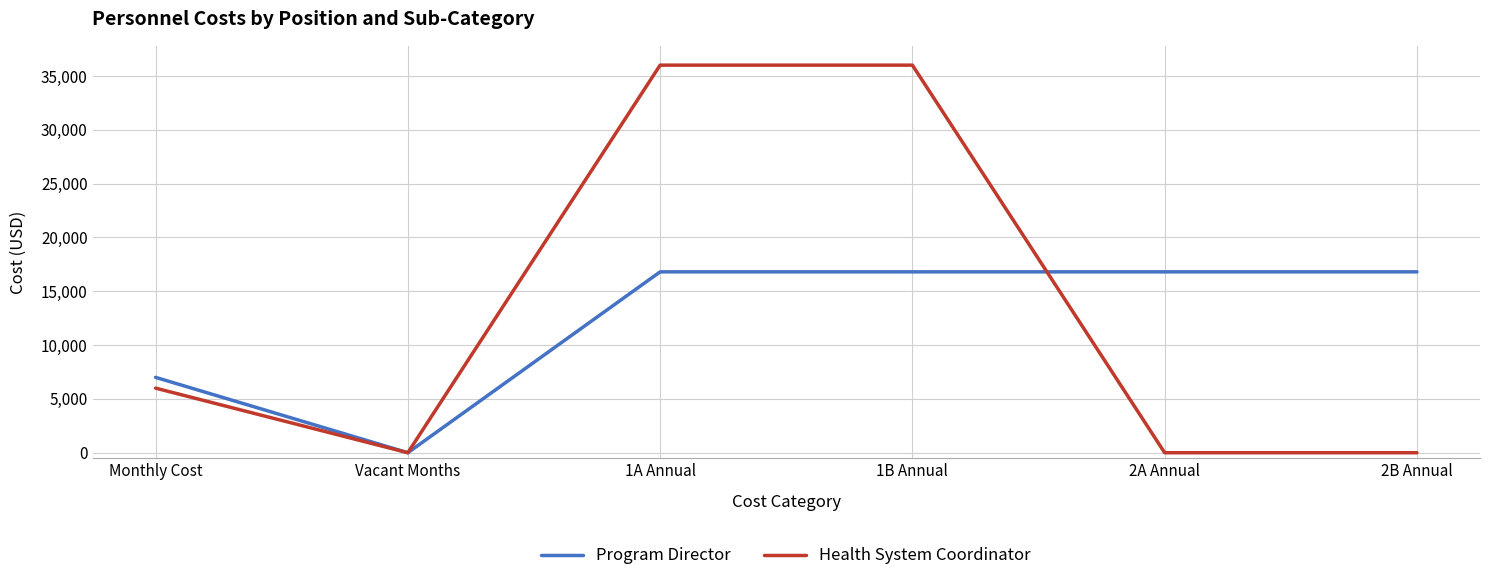

At how many categories does at least one series exceed 2184?

5